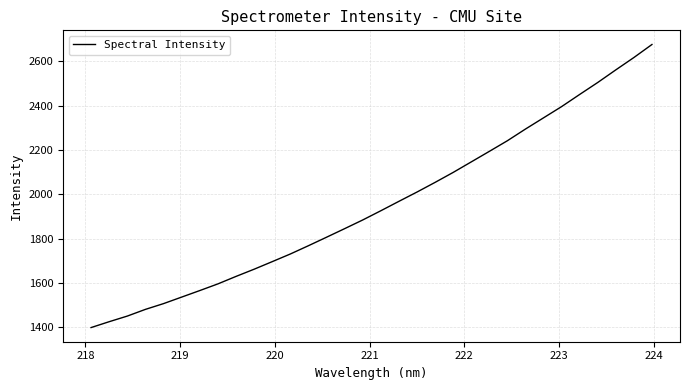

What is the maximum value shown in the chart?

2676.0